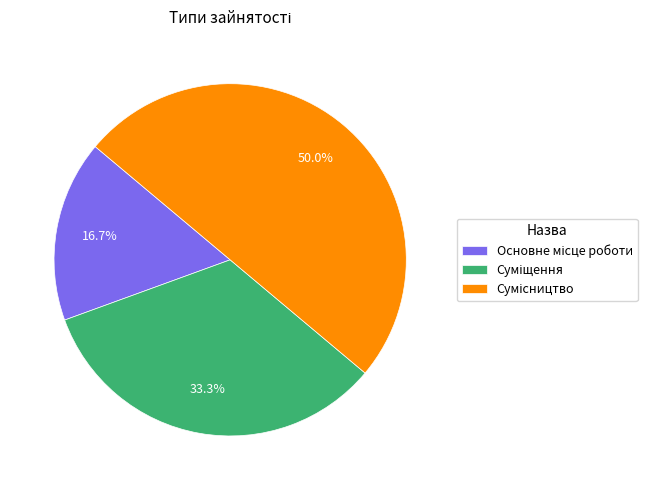

Count the number of slices in the pie.

3